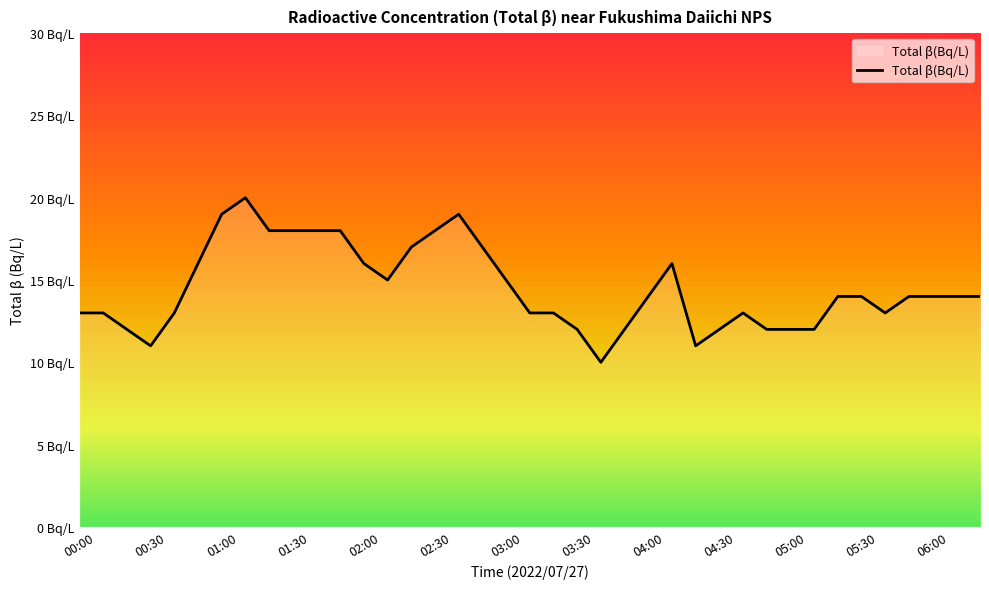

Is this an area chart (filled region under the line)?

Yes